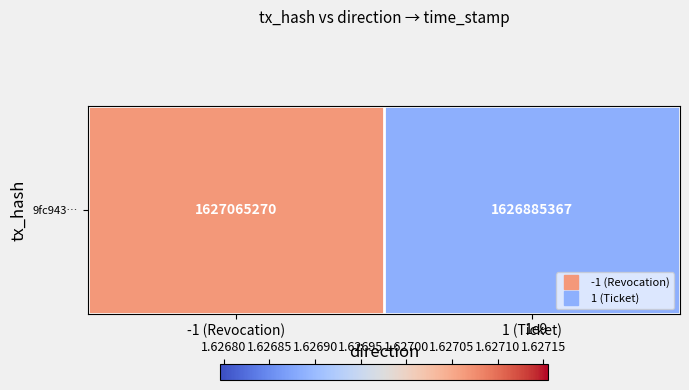

Reading left to right, extract all data points from this chart.

-1 (Revocation)=1627065270	1 (Ticket)=1626885367